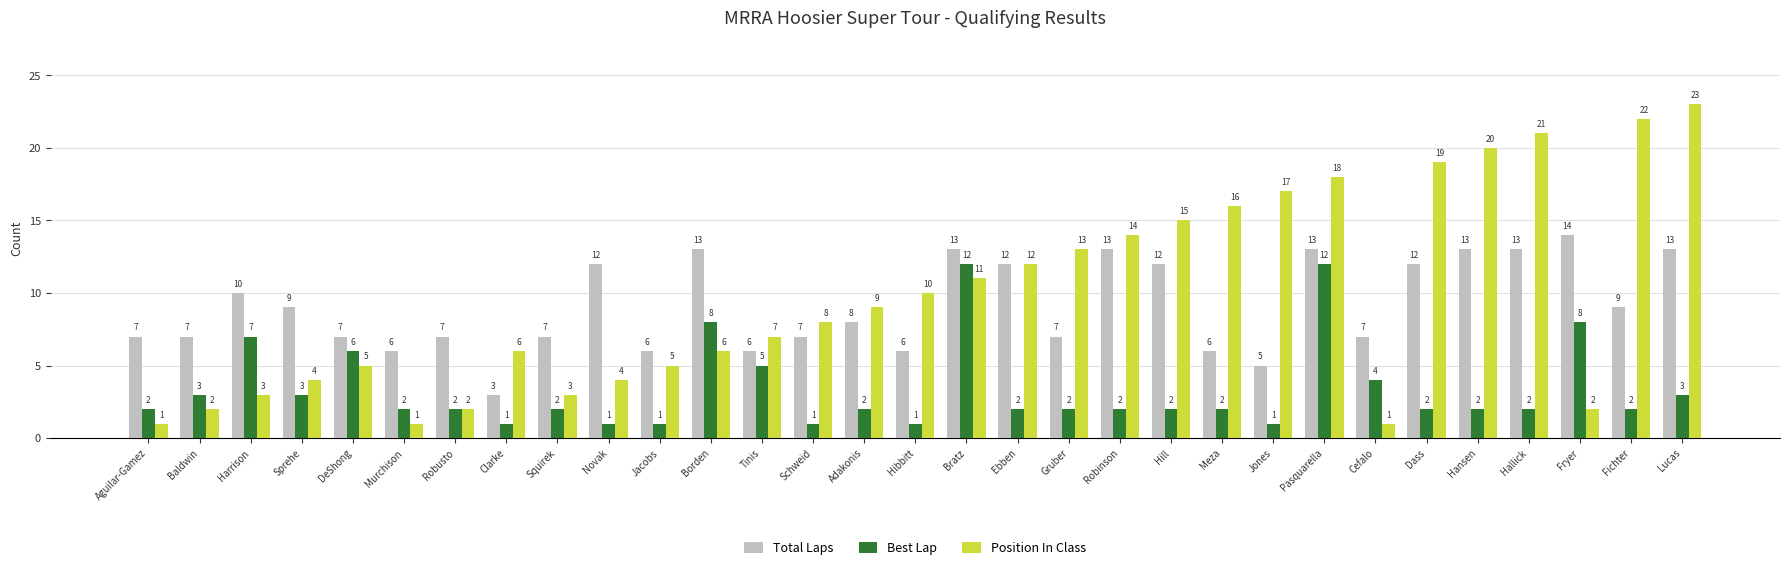

Which category has the highest value in the Position In Class series?

Lucas